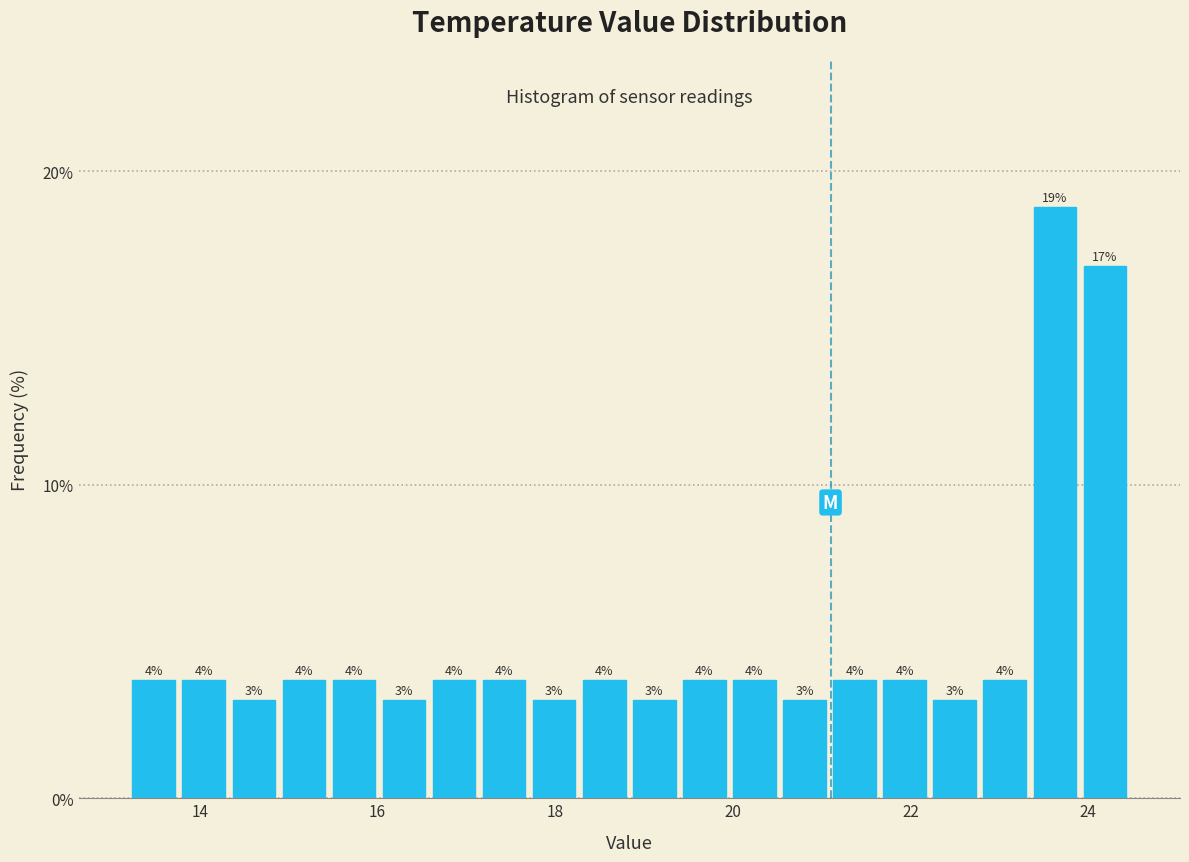

Around what value on the x-axis is the tallest bar? Give the approximate position of its centre, as read against the axis.

23.6